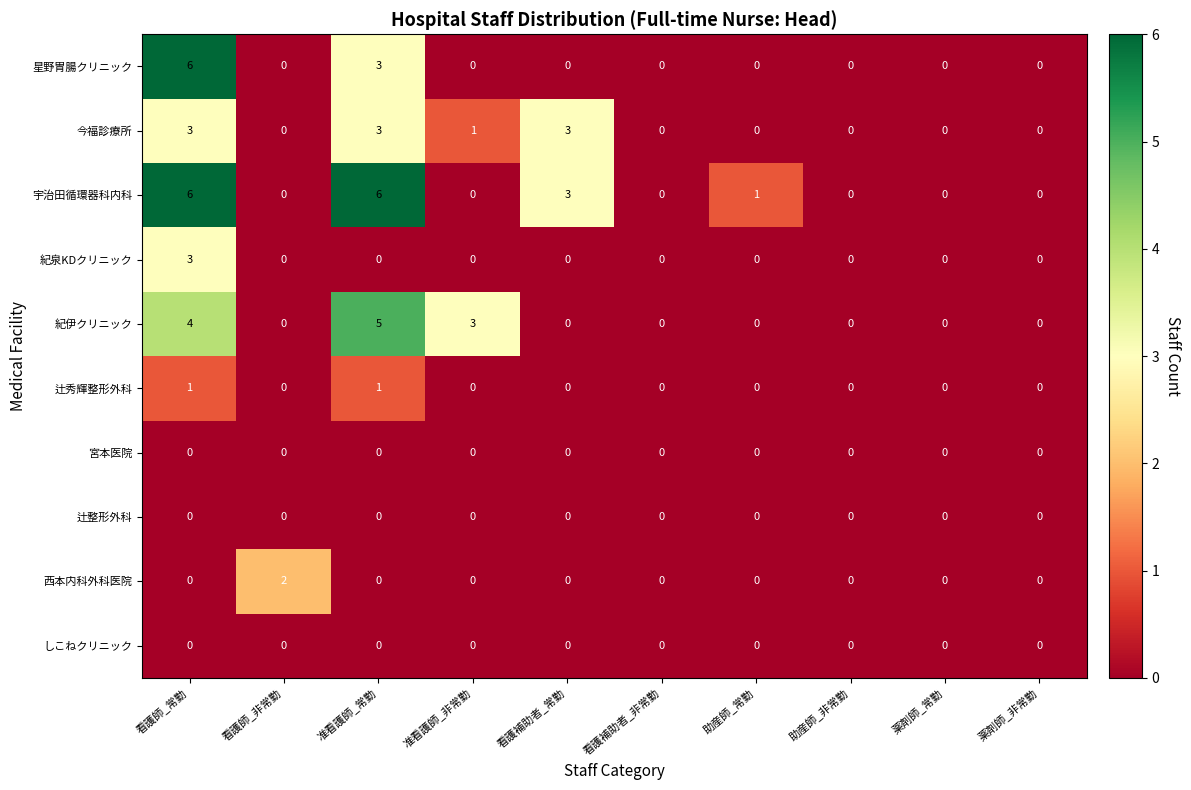

What is the spread (max minus min) of values at 准看護師_非常勤?

3